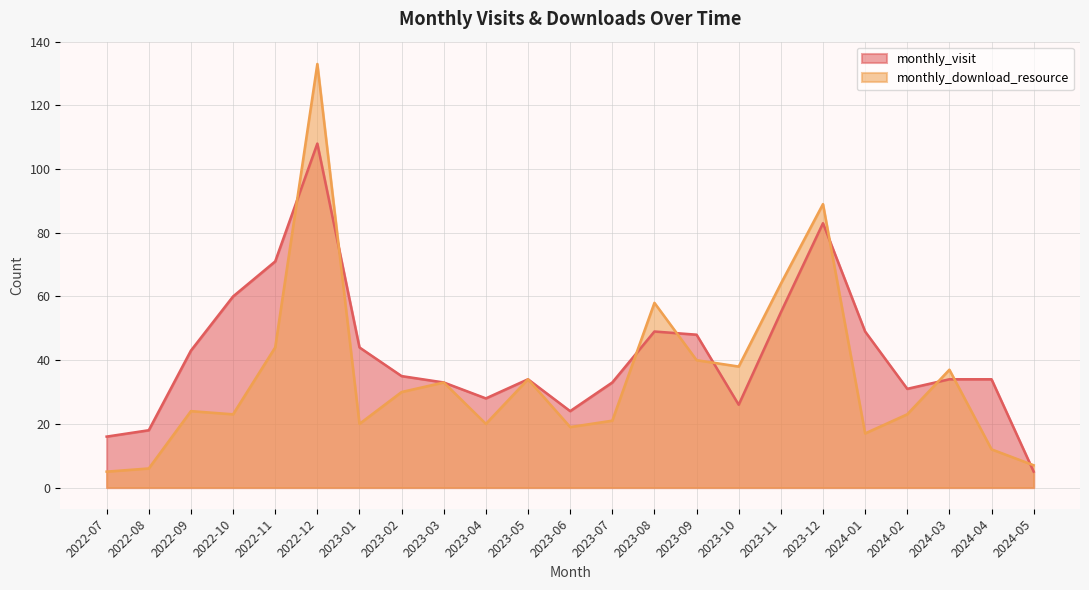

How many data points in monthly_download_resource are above 24?

11